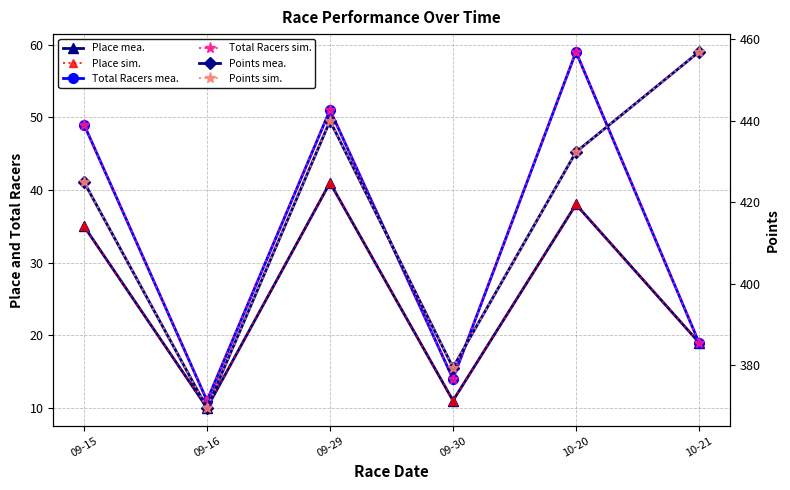

The value of Place sim. at 09-15 is 35.0. True or false?

True